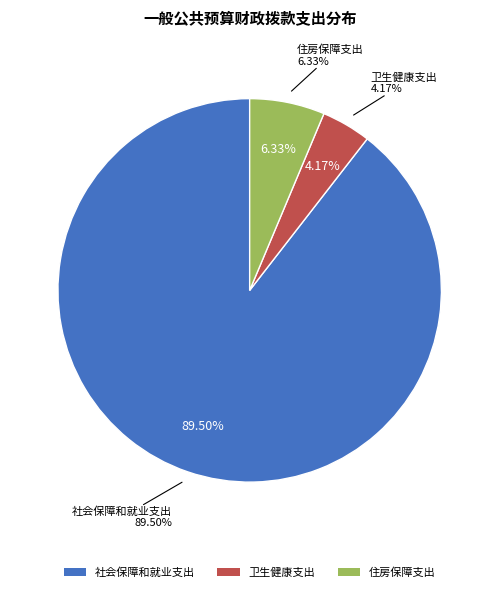

What is the majority slice?

社会保障和就业支出